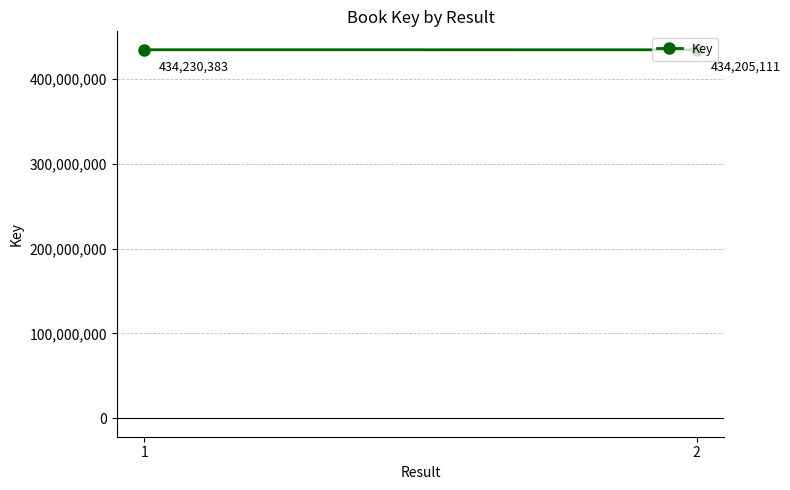

List the labels in order of value, smallest first.

2, 1